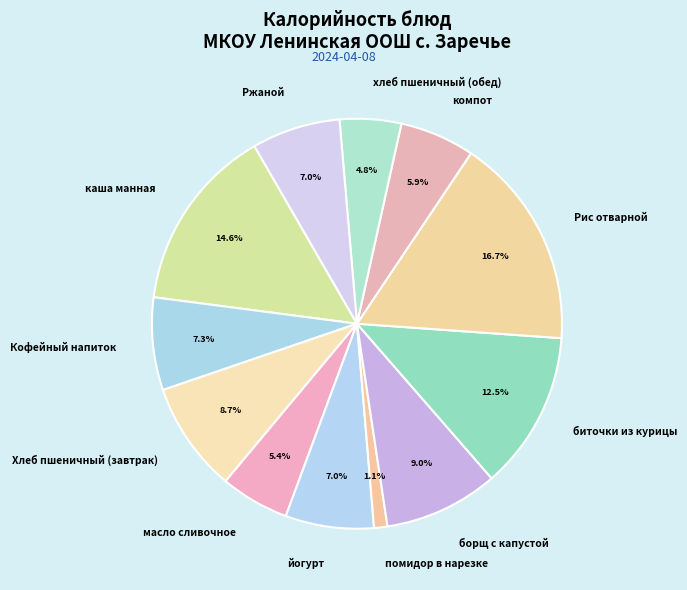

Combined, what portion of the pie is Рис отварной and Хлеб пшеничный (завтрак)?

25.4%